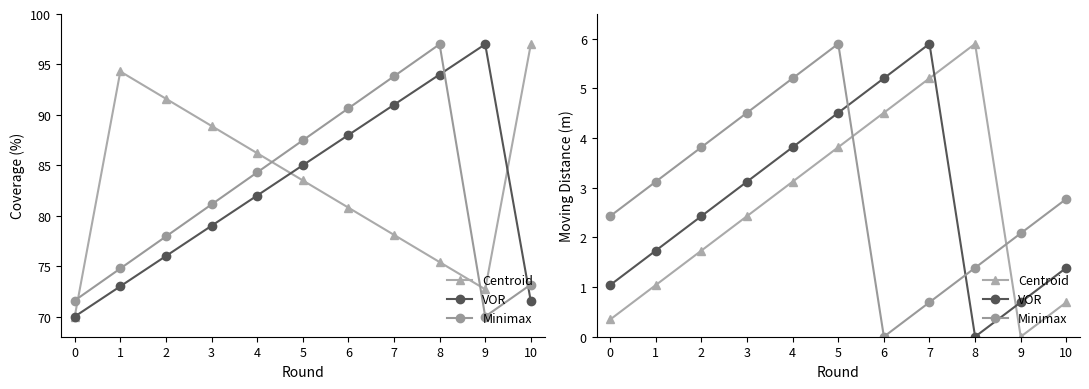

Which category has the lowest value across all series?

9